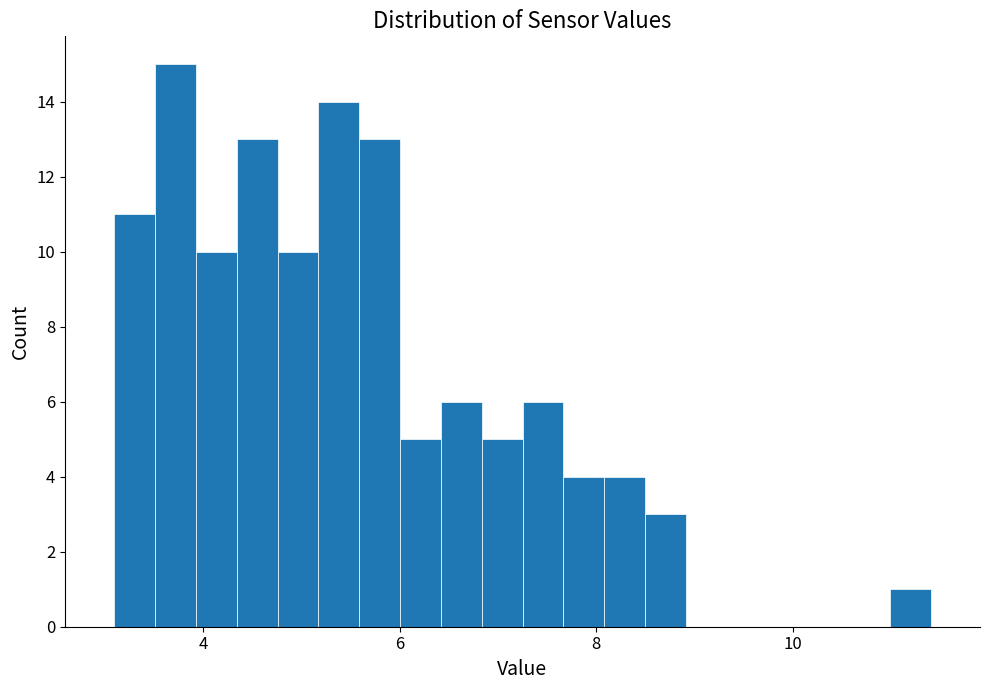

Around what value on the x-axis is the tallest bar? Give the approximate position of its centre, as read against the axis.

3.8